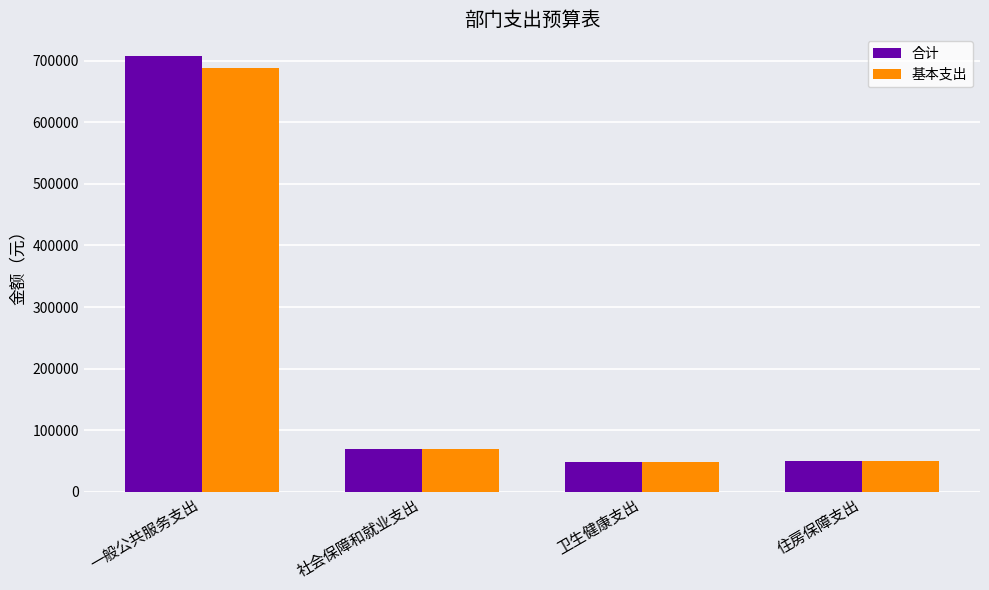

The value of 合计 at 社会保障和就业支出 is 70072.8. True or false?

True